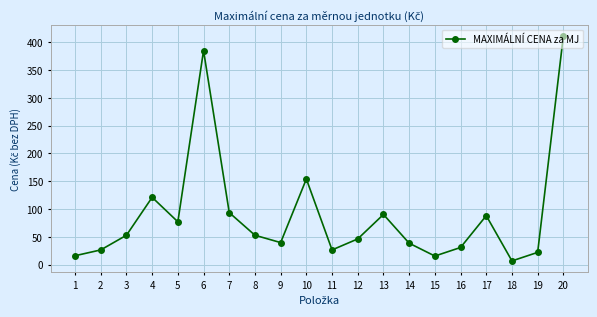

Which has a higher value, 15 or 19?

19